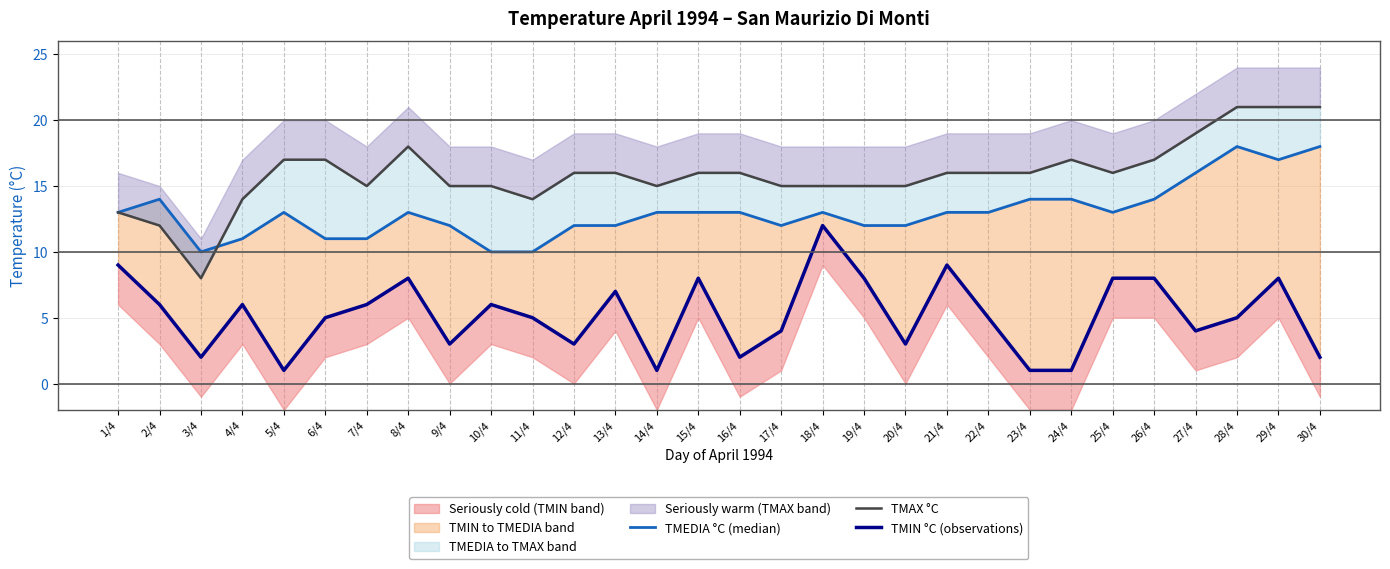

What is the smallest value displayed?

1